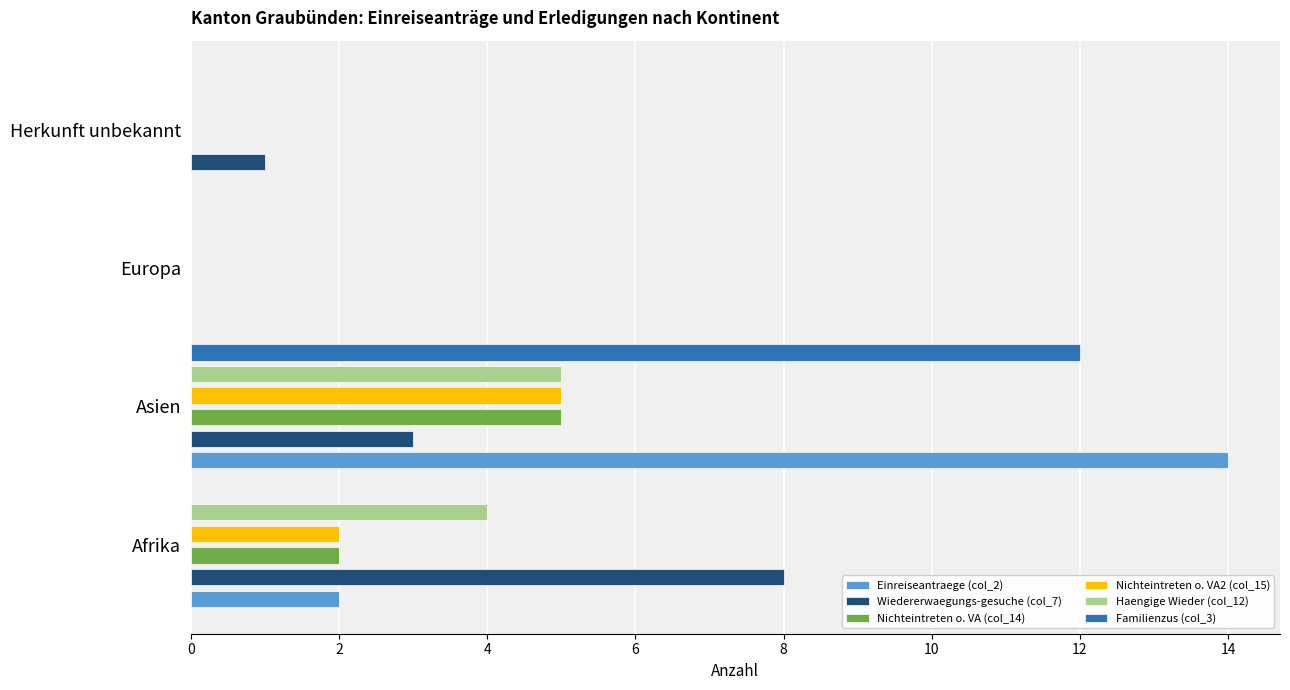

Rank the series by their maximum value, from highest to lowest.

Einreiseantraege (col_2), Familienzus (col_3), Wiedererwaegungs-gesuche (col_7), Nichteintreten o. VA (col_14), Nichteintreten o. VA2 (col_15), Haengige Wieder (col_12)